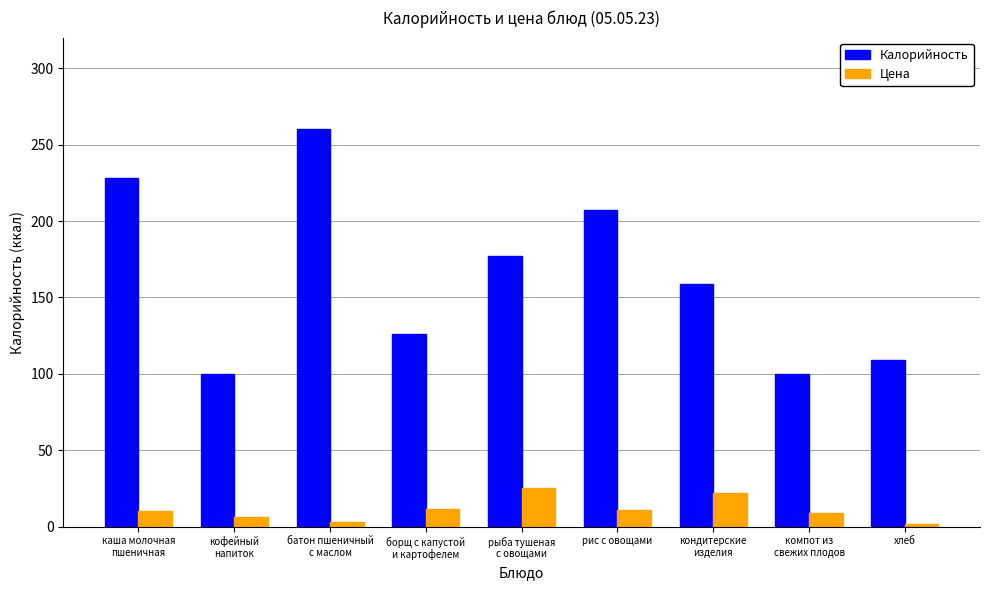

List the series in order of their overall mean, lowest first.

Цена, Калорийность